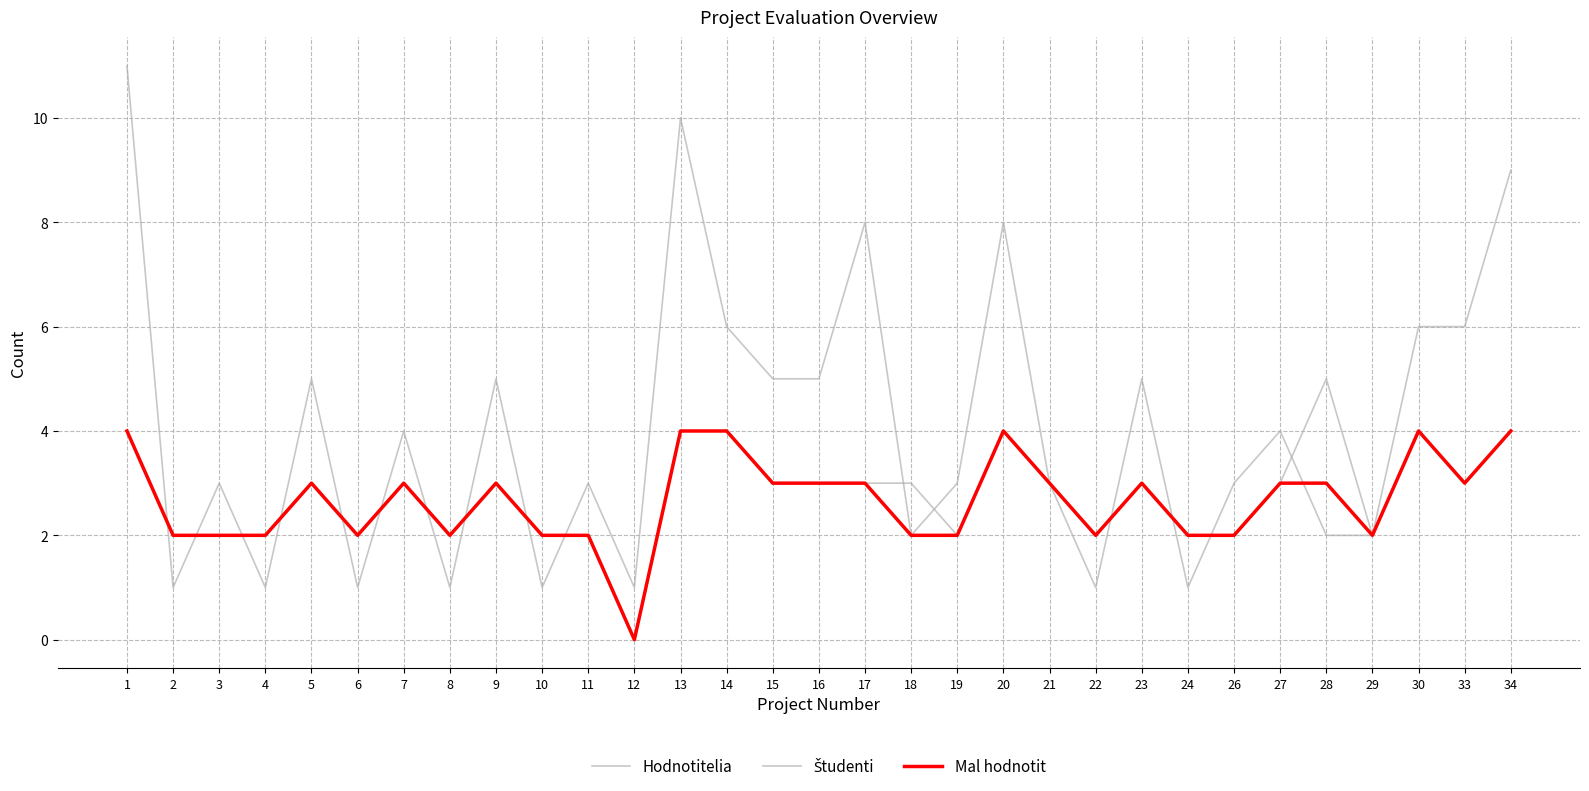

Where does the Hodnotitelia series first go above 3?

1